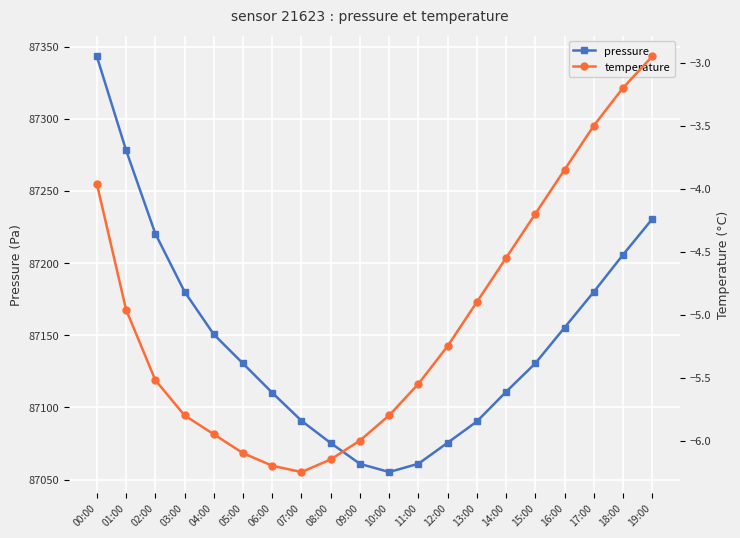

What position from the right is 10:00?

10